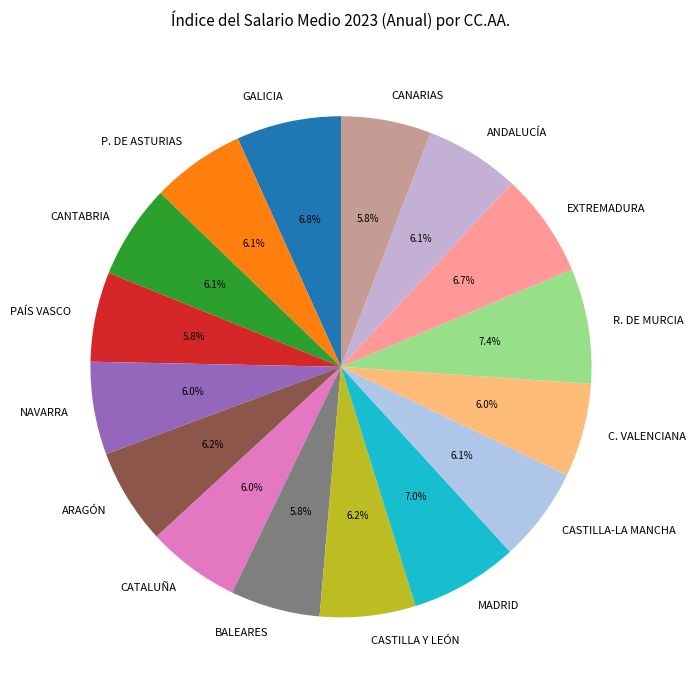

To the nearest percent, what is the combined percentage of CANTABRIA and NAVARRA?

12%